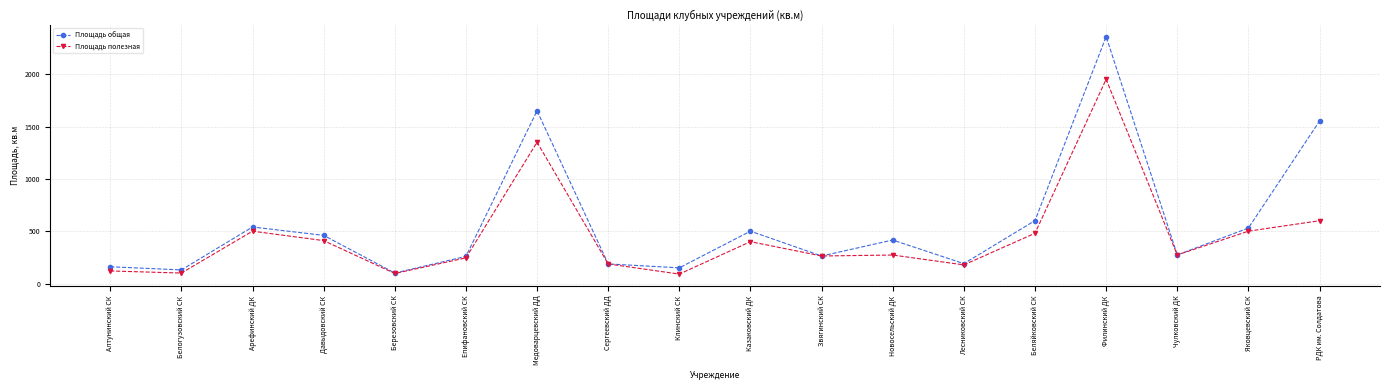

How many data points in Площадь общая are above 415?

9